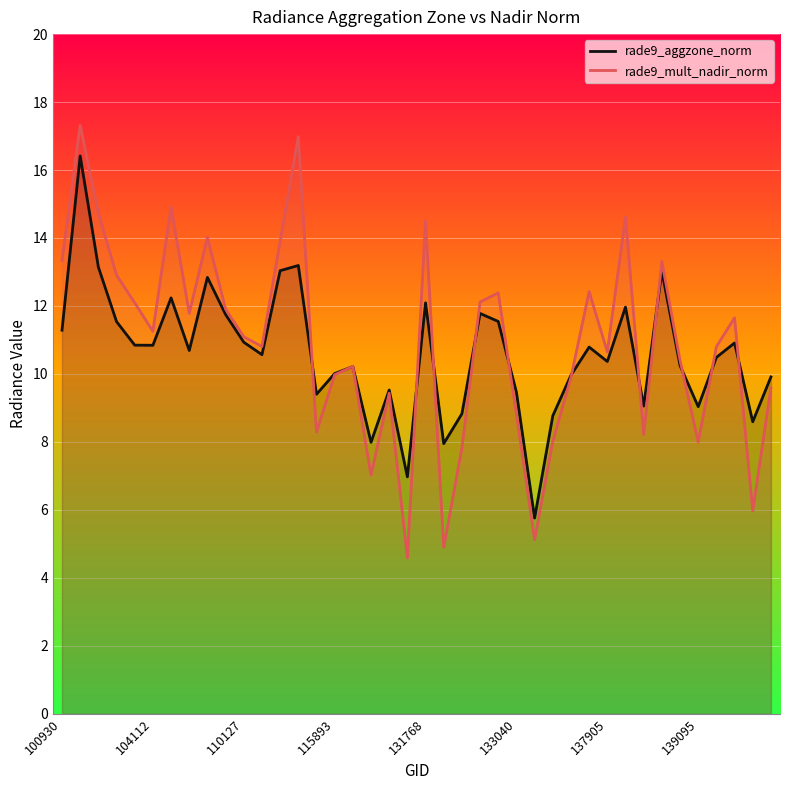

Which series changed the most between 8 and 23?

rade9_mult_nadir_norm